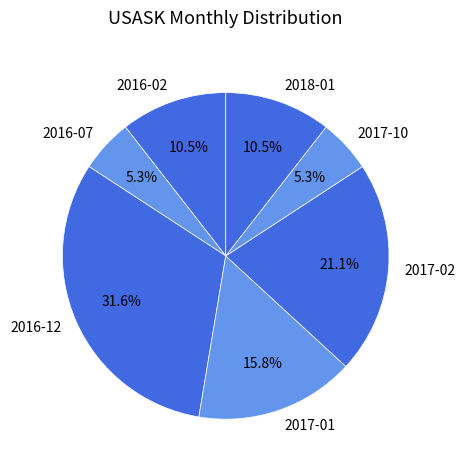

Which slice is the largest?

2016-12